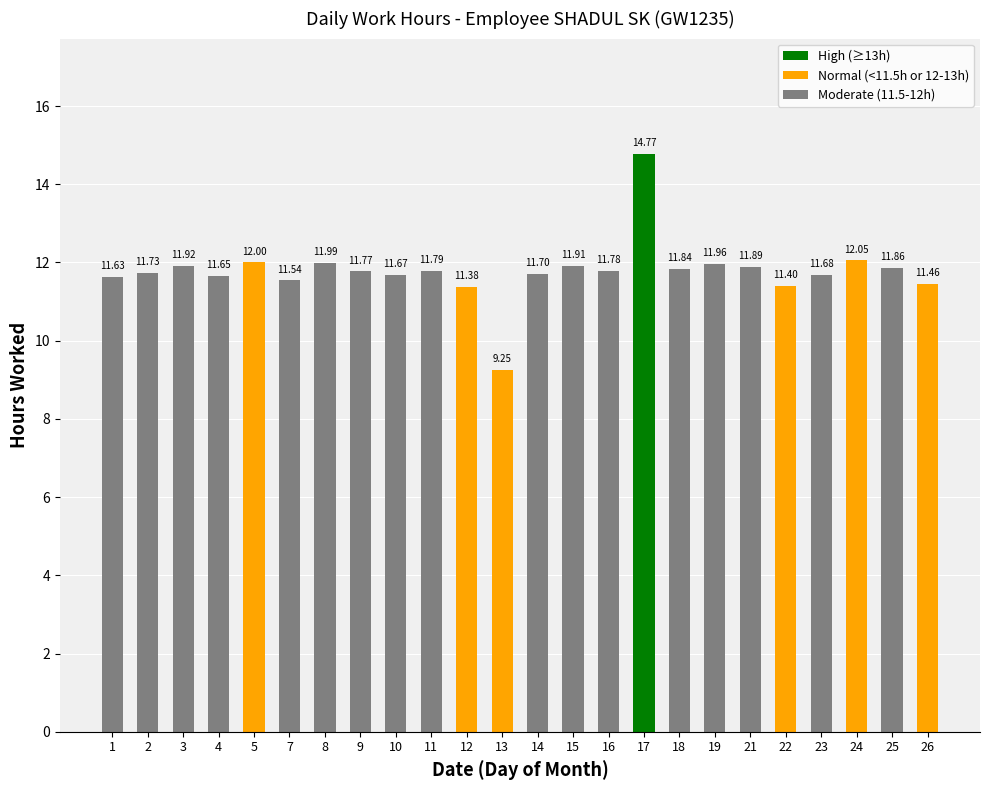

What is the difference between the maximum and minimum values?

5.5